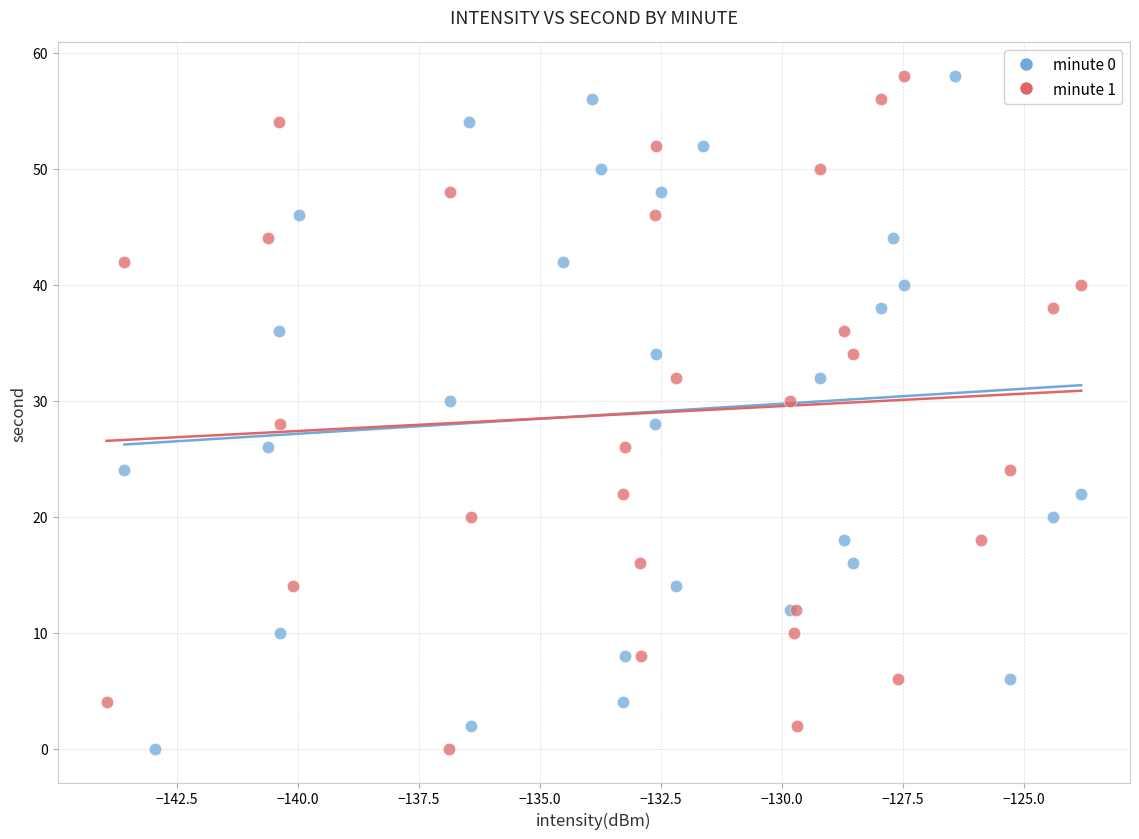

What are all the series names shown in the legend?

minute 0, minute 1